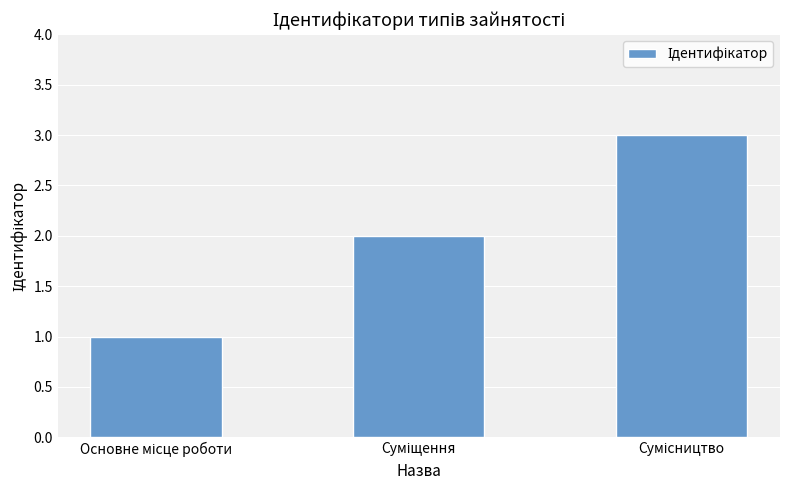

How many distinct data groups are displayed?

1